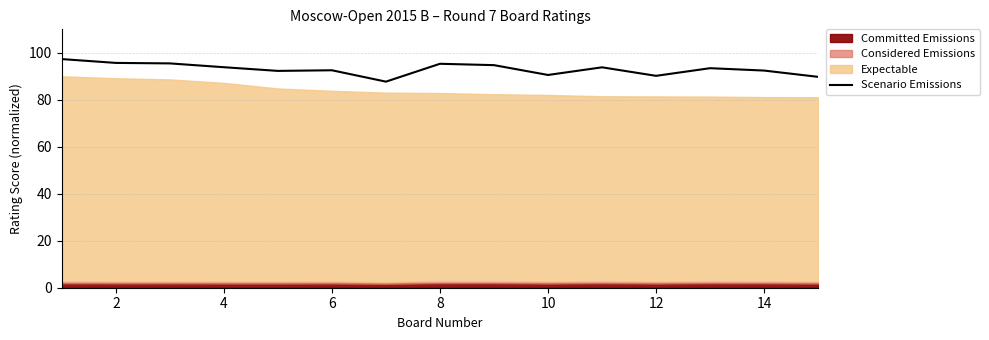

What is the lowest value of the Scenario Emissions series?

87.7